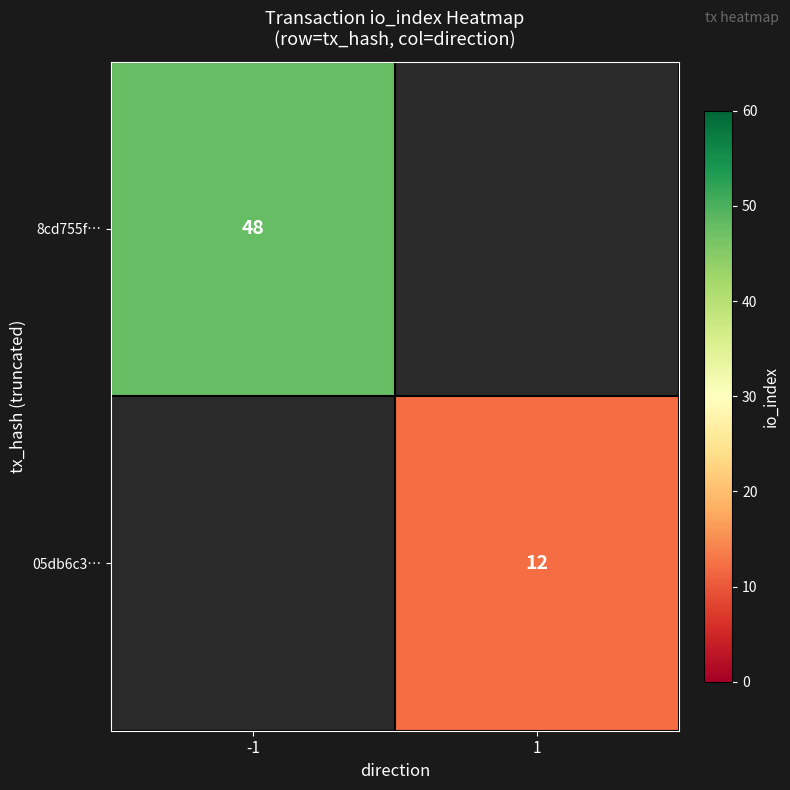

True or false: 05db6c3… has a value of 7 at 1.

False